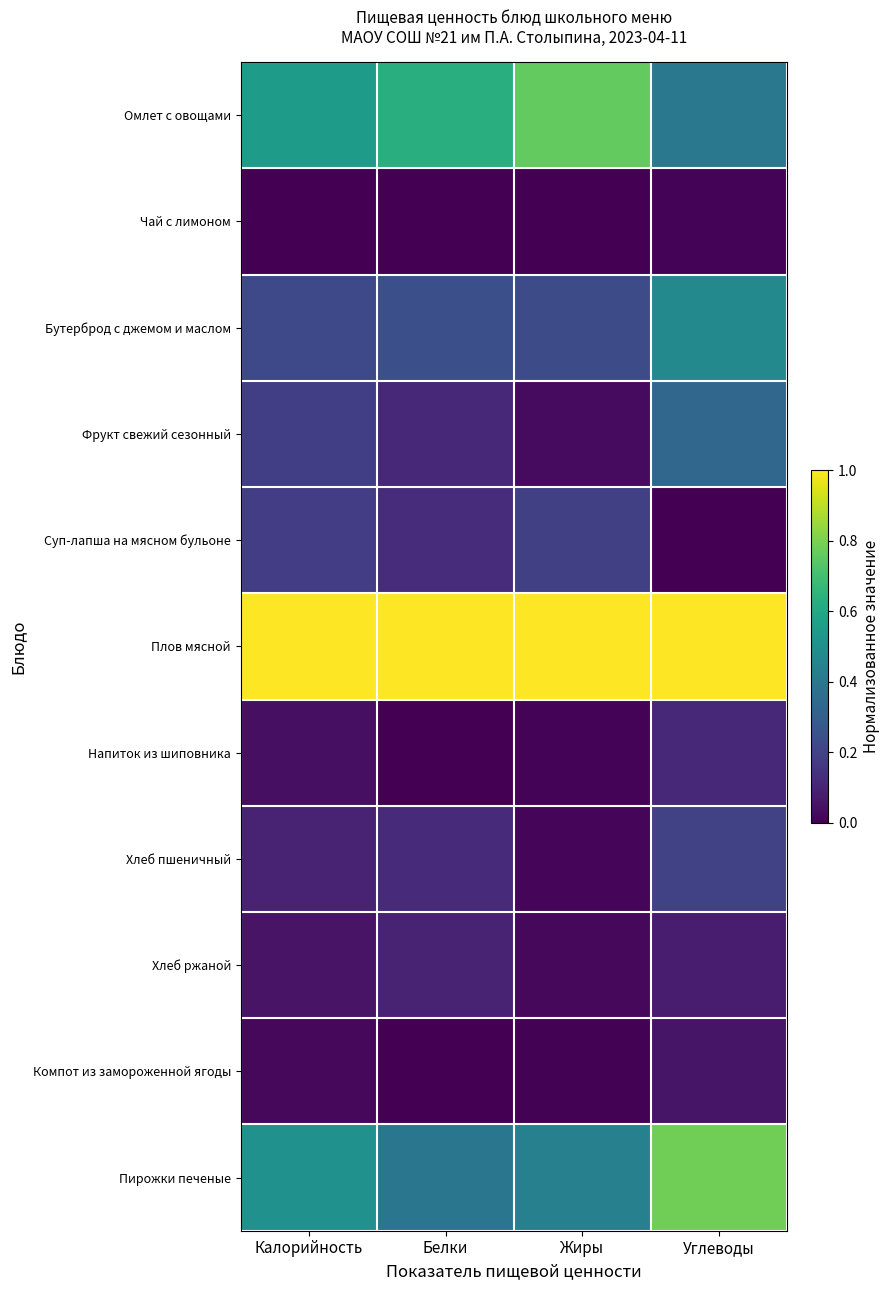

What is the greatest value displayed?

1.0